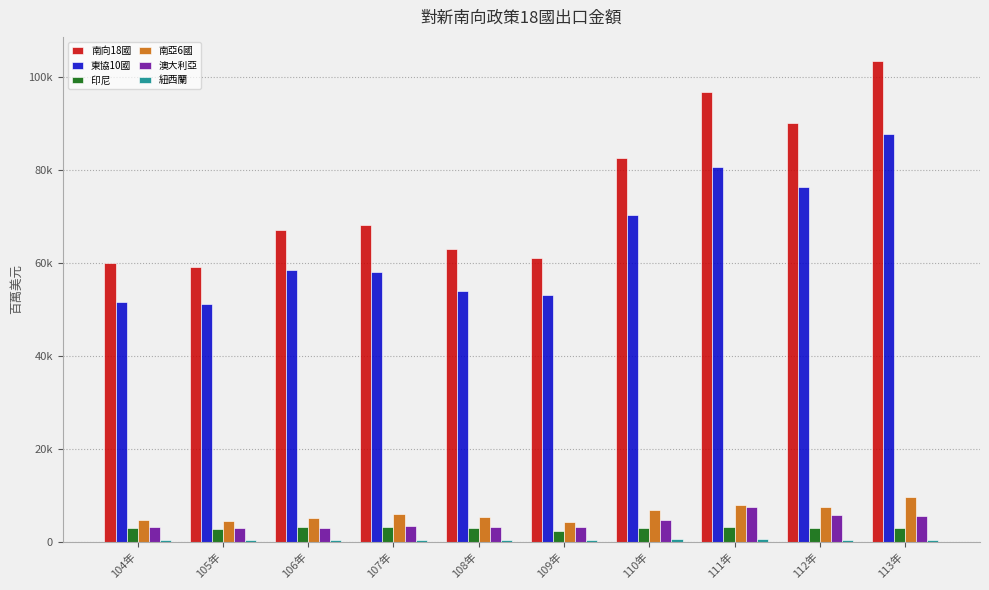

Are the bars grouped side by side (vs. stacked)?

Yes